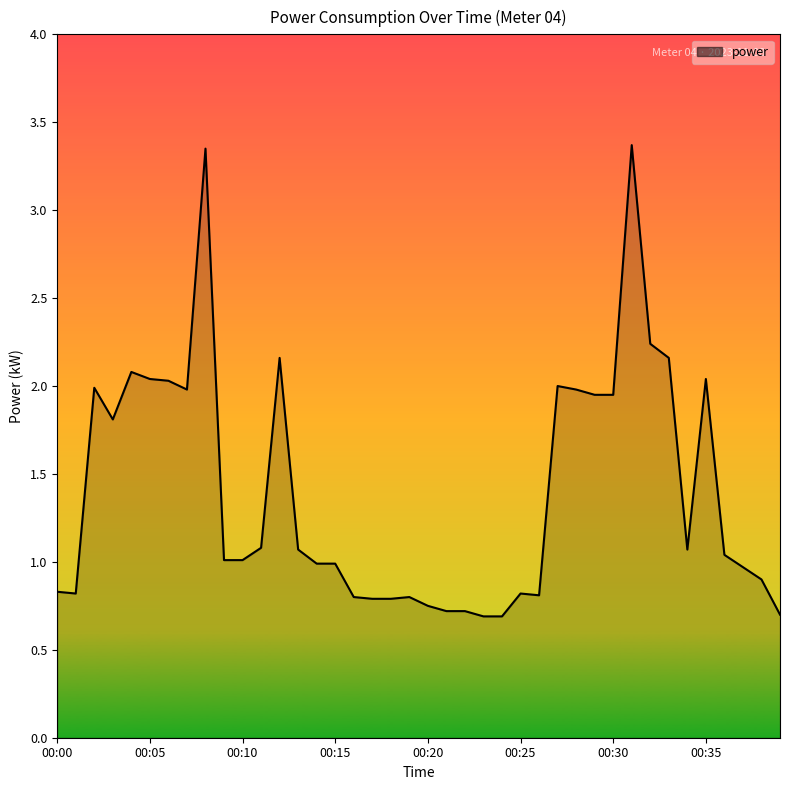

True or false: there are more than 1 points higher than both neighbors.

True